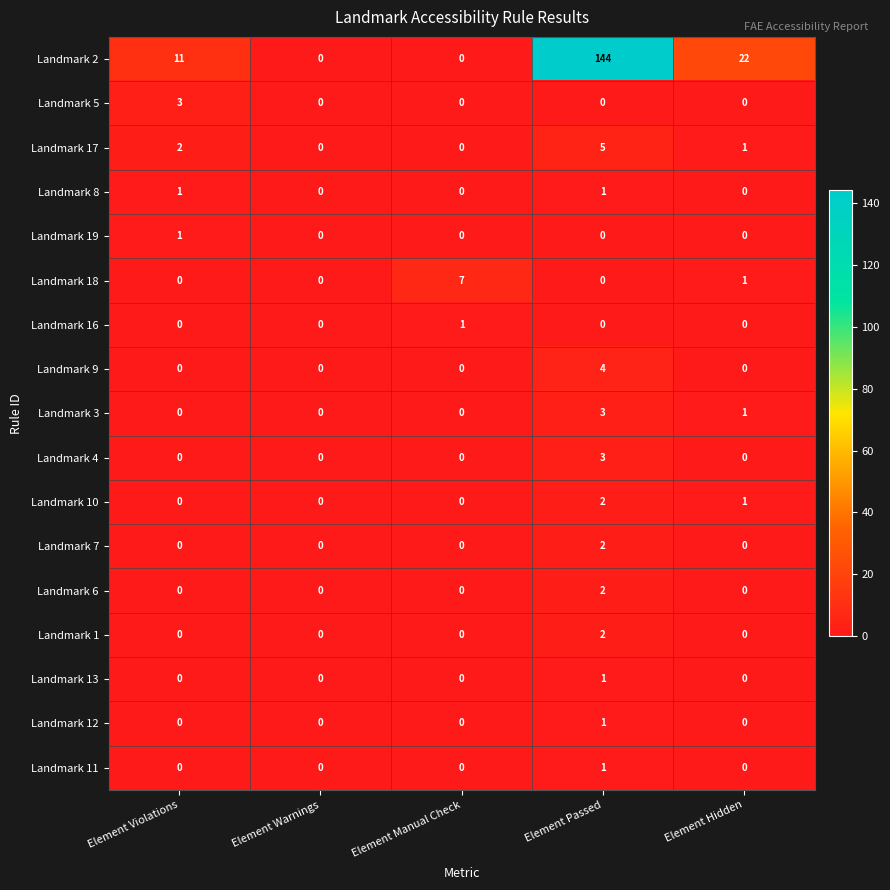

How many Landmark 9 values are between 0 and 1?

4